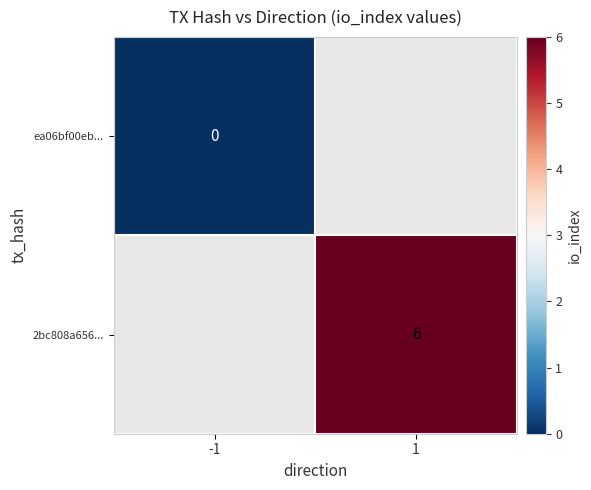

True or false: 2bc808a656... has a value of 10 at 1.

False